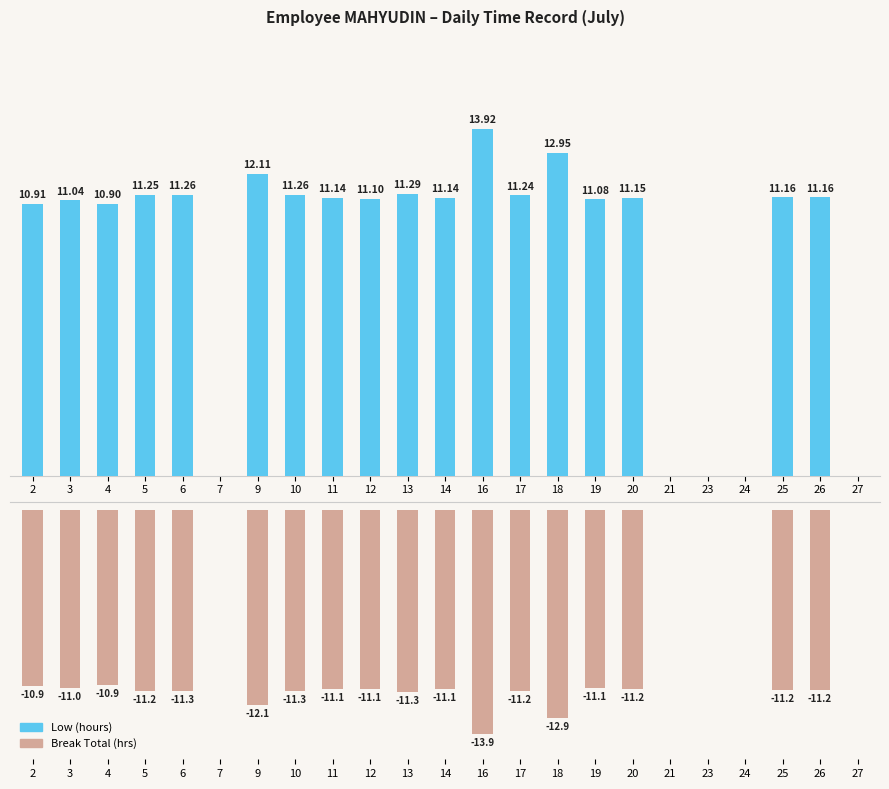

Where is Break Total (hrs) nearest to the value -6?

4